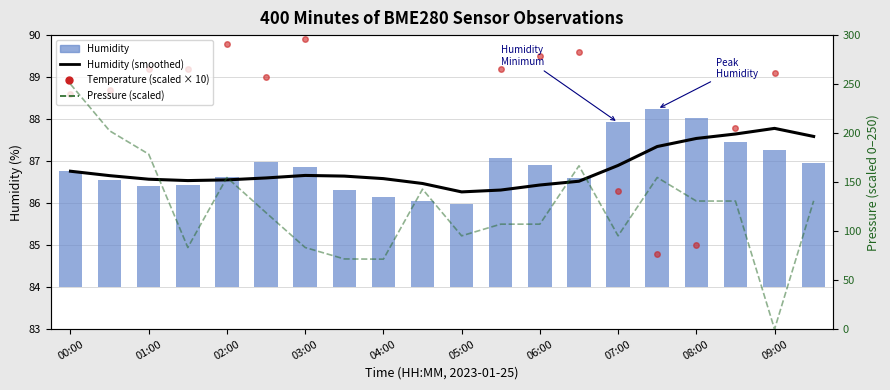

Is the value of pressure (scaled) at 00:00 greater than the value of humidity (smoothed) at 09:00?

Yes